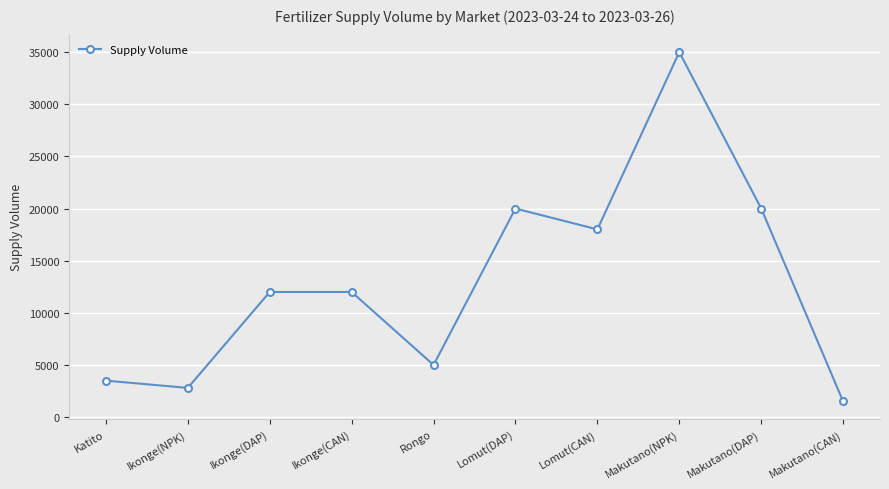

What is the difference between the values at Lomut(DAP) and Makutano(NPK)?

15000